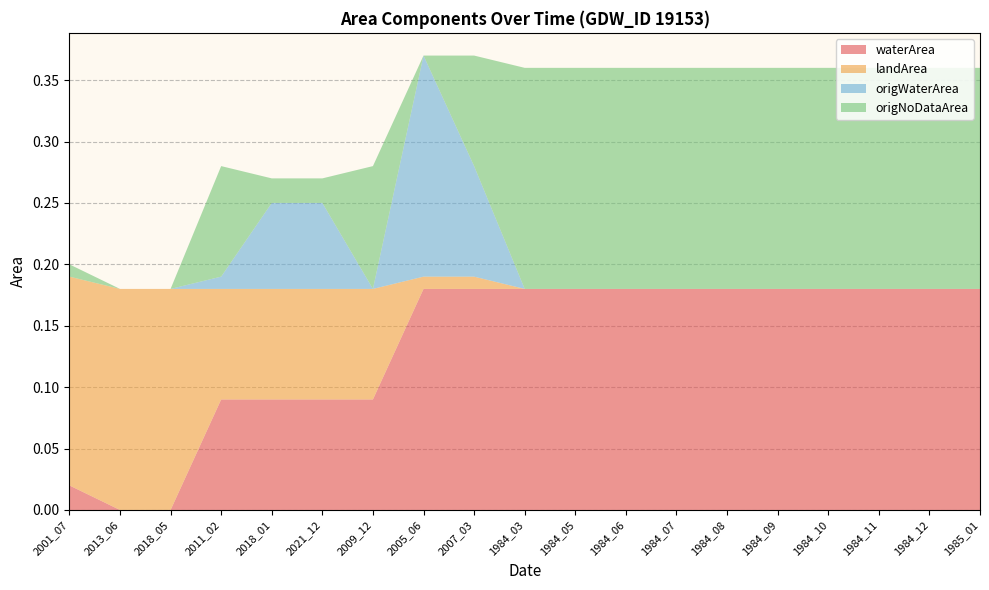

Reading left to right, list all the values displayed in this chart.

waterArea: 2001_07=0.0	2013_06=0.0	2018_05=0.0	2011_02=0.1	2018_01=0.1	2021_12=0.1	2009_12=0.1	2005_06=0.2	2007_03=0.2	1984_03=0.2	1984_05=0.2	1984_06=0.2	1984_07=0.2	1984_08=0.2	1984_09=0.2	1984_10=0.2	1984_11=0.2	1984_12=0.2	1985_01=0.2
landArea: 2001_07=0.2	2013_06=0.2	2018_05=0.2	2011_02=0.1	2018_01=0.1	2021_12=0.1	2009_12=0.1	2005_06=0.0	2007_03=0.0	1984_03=0.0	1984_05=0.0	1984_06=0.0	1984_07=0.0	1984_08=0.0	1984_09=0.0	1984_10=0.0	1984_11=0.0	1984_12=0.0	1985_01=0.0
origWaterArea: 2001_07=0.0	2013_06=0.0	2018_05=0.0	2011_02=0.0	2018_01=0.1	2021_12=0.1	2009_12=0.0	2005_06=0.2	2007_03=0.1	1984_03=0.0	1984_05=0.0	1984_06=0.0	1984_07=0.0	1984_08=0.0	1984_09=0.0	1984_10=0.0	1984_11=0.0	1984_12=0.0	1985_01=0.0
origNoDataArea: 2001_07=0.0	2013_06=0.0	2018_05=0.0	2011_02=0.1	2018_01=0.0	2021_12=0.0	2009_12=0.1	2005_06=0.0	2007_03=0.1	1984_03=0.2	1984_05=0.2	1984_06=0.2	1984_07=0.2	1984_08=0.2	1984_09=0.2	1984_10=0.2	1984_11=0.2	1984_12=0.2	1985_01=0.2